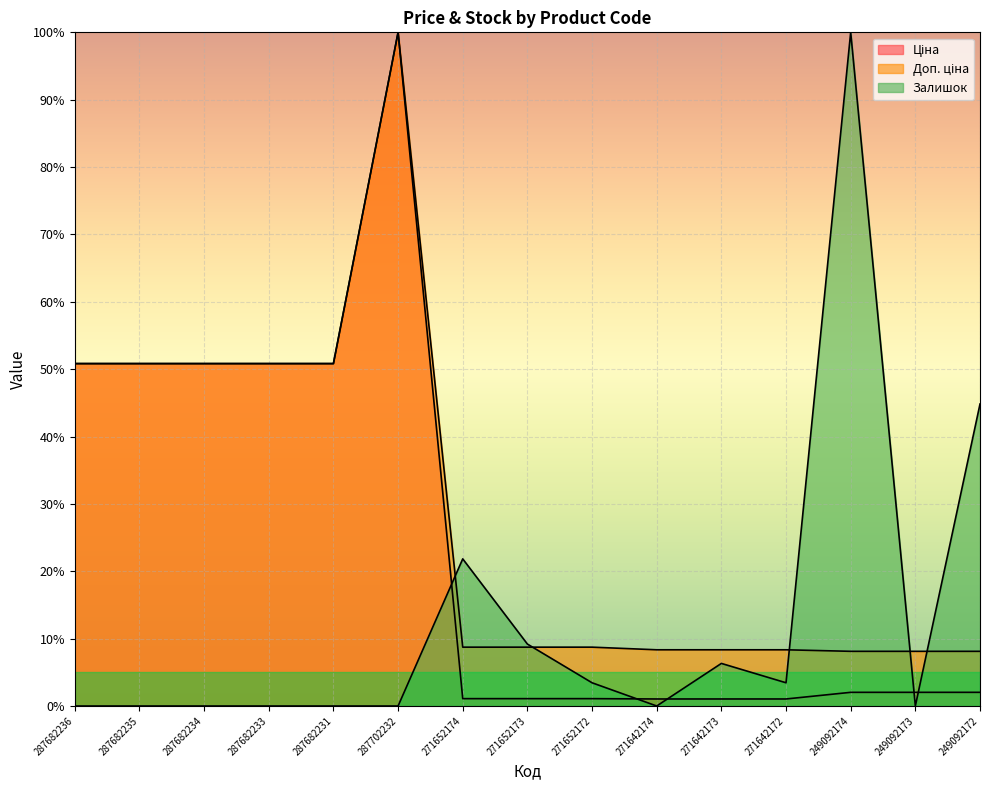

True or false: Доп. ціна and Ціна intersect in this chart.

False